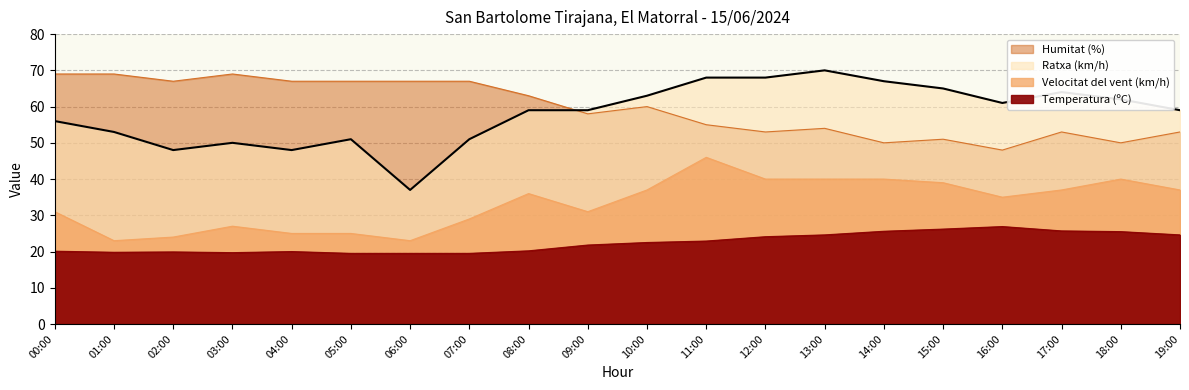

What is the label of the 6th point from the right?

14:00